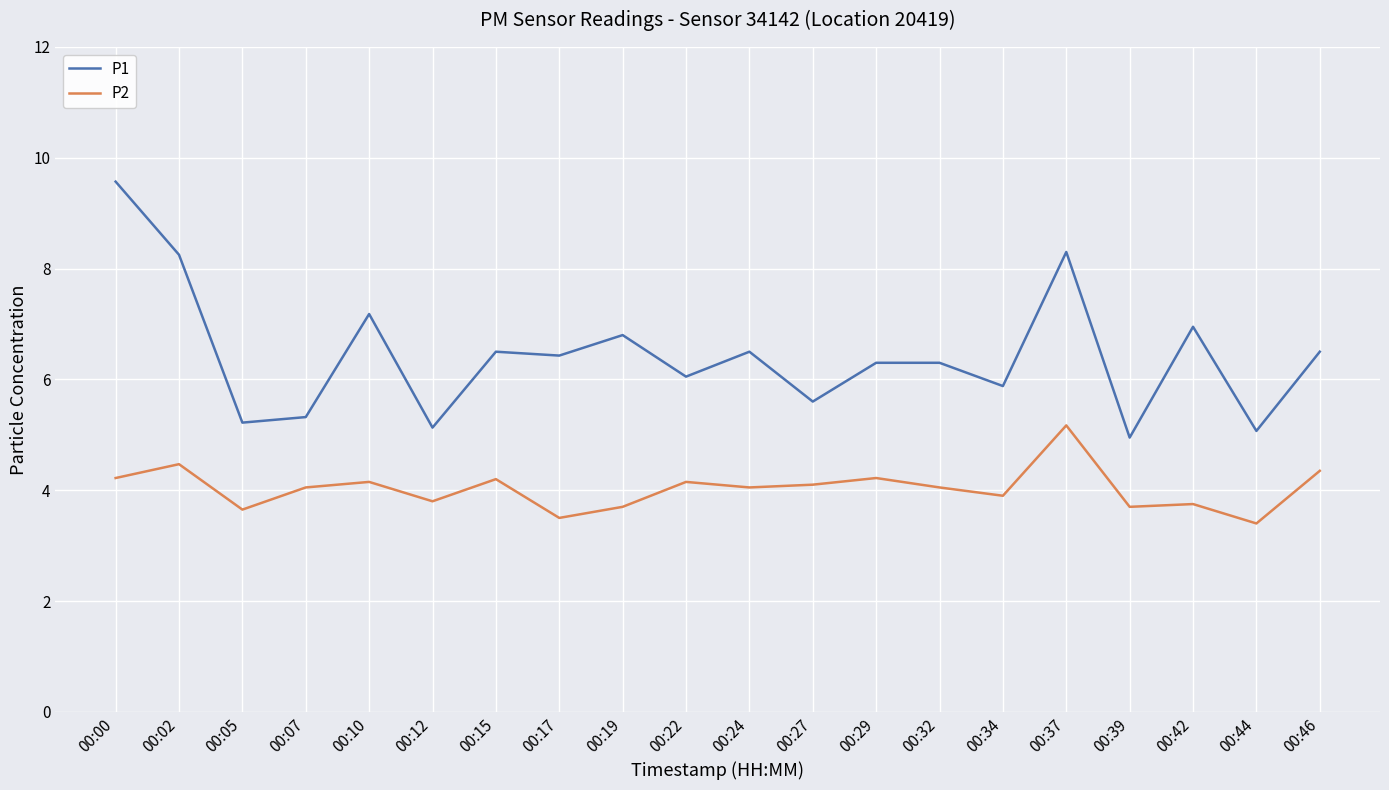

Does the chart have visible grid lines?

Yes